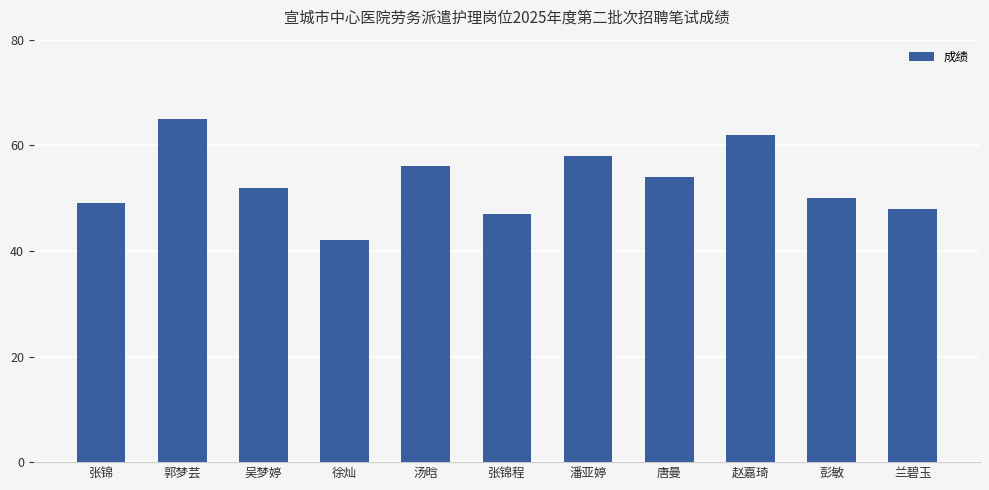

Which label corresponds to the largest value in the chart?

郭梦芸